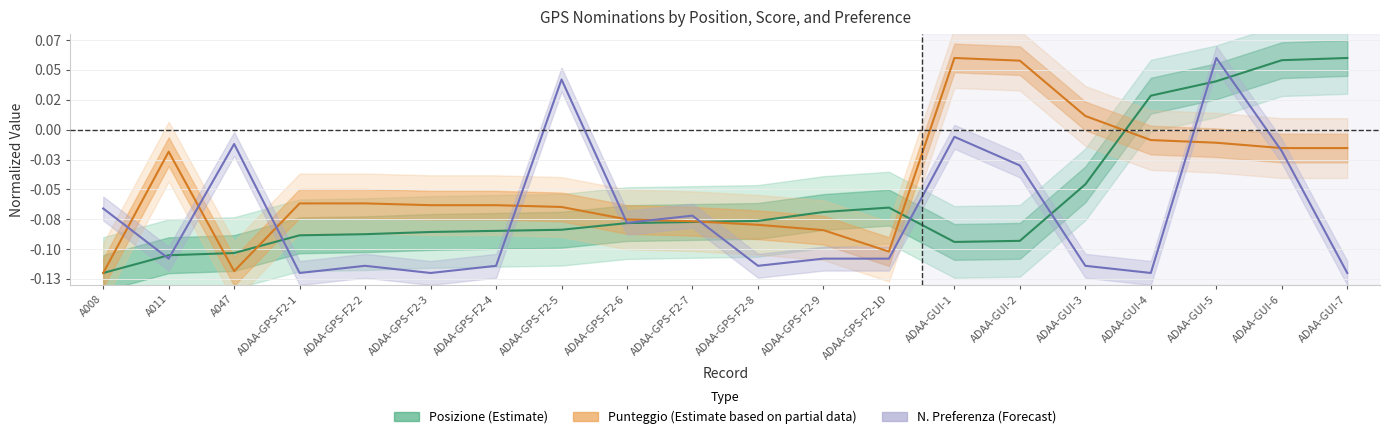

How many data points in Posizione (Estimate) are above 0?

4